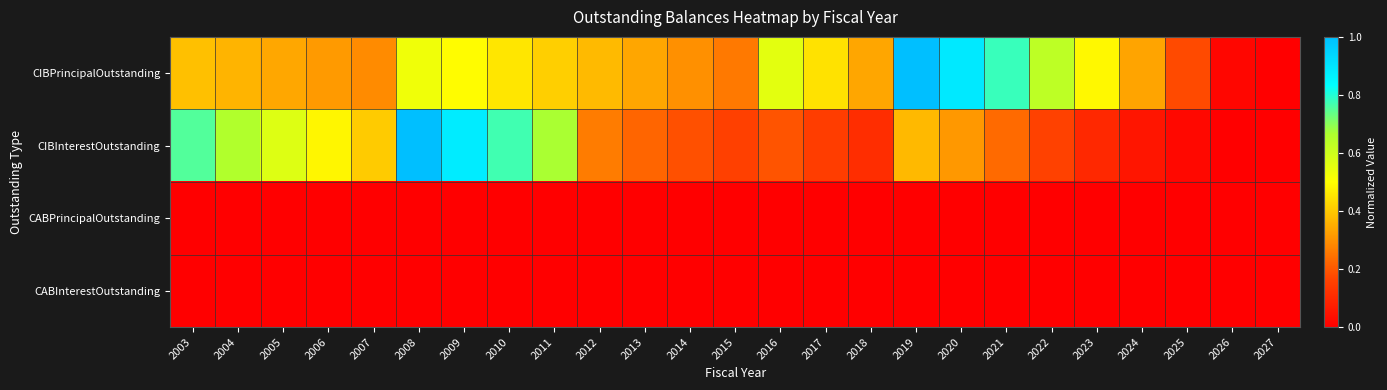

Reading left to right, list all the values displayed in this chart.

CIBPrincipalOutstanding: 2003=0.4	2004=0.4	2005=0.3	2006=0.3	2007=0.3	2008=0.5	2009=0.5	2010=0.5	2011=0.4	2012=0.4	2013=0.3	2014=0.3	2015=0.3	2016=0.6	2017=0.4	2018=0.3	2019=1.0	2020=0.9	2021=0.8	2022=0.6	2023=0.5	2024=0.3	2025=0.2	2026=0.0	2027=0.0
CIBInterestOutstanding: 2003=0.8	2004=0.7	2005=0.6	2006=0.5	2007=0.4	2008=1.0	2009=0.9	2010=0.8	2011=0.7	2012=0.3	2013=0.2	2014=0.2	2015=0.2	2016=0.2	2017=0.1	2018=0.1	2019=0.4	2020=0.3	2021=0.2	2022=0.2	2023=0.1	2024=0.1	2025=0.0	2026=0.0	2027=0.0
CABPrincipalOutstanding: 2003=0.0	2004=0.0	2005=0.0	2006=0.0	2007=0.0	2008=0.0	2009=0.0	2010=0.0	2011=0.0	2012=0.0	2013=0.0	2014=0.0	2015=0.0	2016=0.0	2017=0.0	2018=0.0	2019=0.0	2020=0.0	2021=0.0	2022=0.0	2023=0.0	2024=0.0	2025=0.0	2026=0.0	2027=0.0
CABInterestOutstanding: 2003=0.0	2004=0.0	2005=0.0	2006=0.0	2007=0.0	2008=0.0	2009=0.0	2010=0.0	2011=0.0	2012=0.0	2013=0.0	2014=0.0	2015=0.0	2016=0.0	2017=0.0	2018=0.0	2019=0.0	2020=0.0	2021=0.0	2022=0.0	2023=0.0	2024=0.0	2025=0.0	2026=0.0	2027=0.0